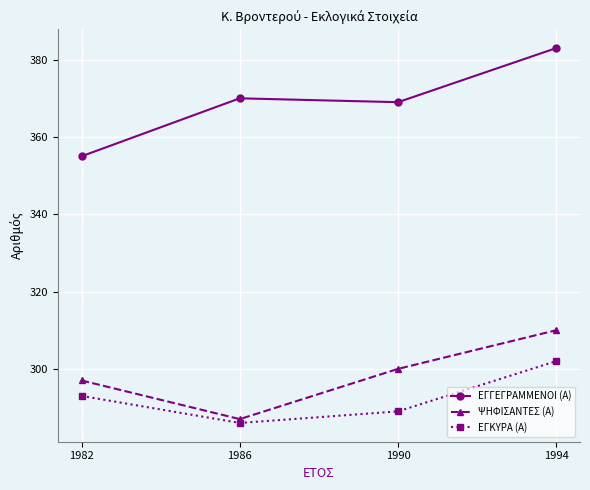

How many interior local valleys does the ΕΓΚΥΡΑ (Α) series have?

1